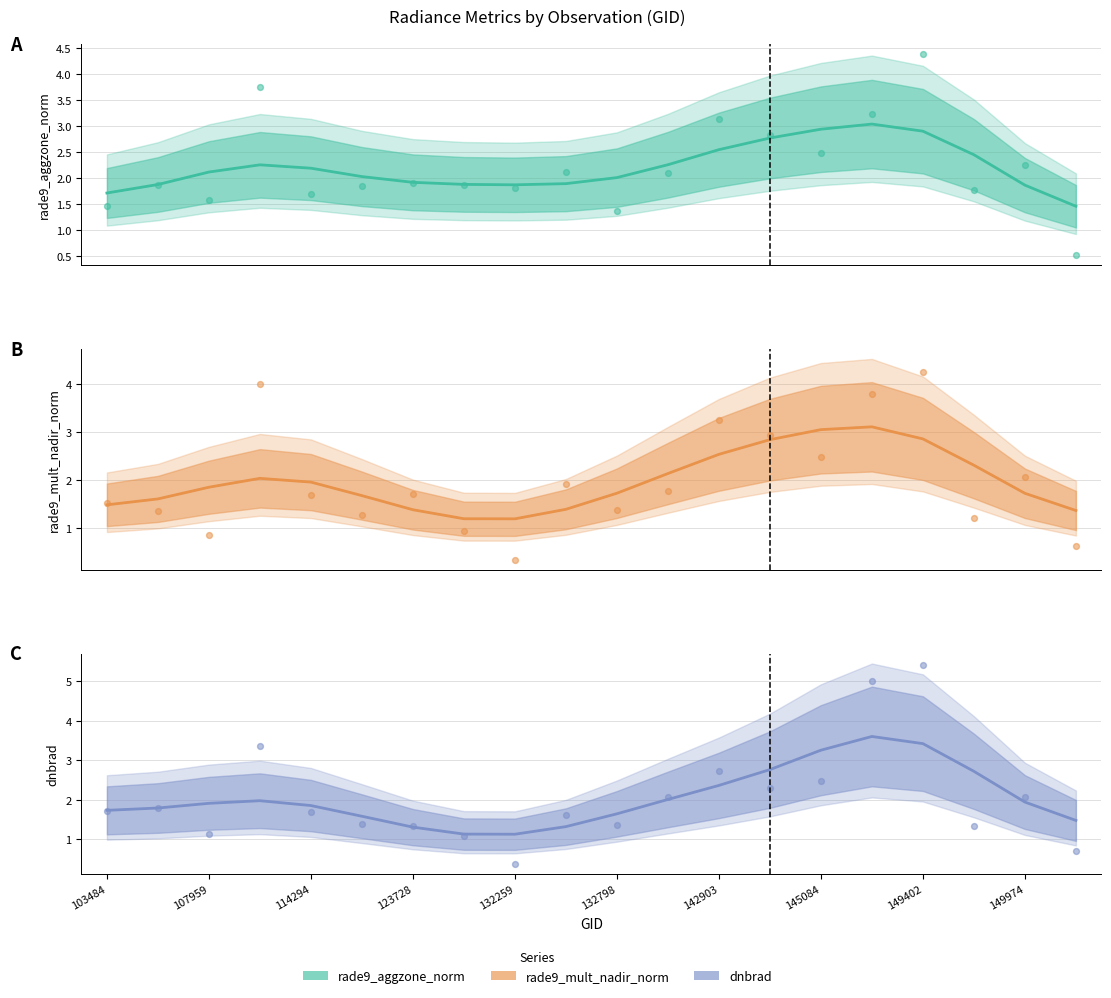

Which series contains the highest Y value?

dnbrad